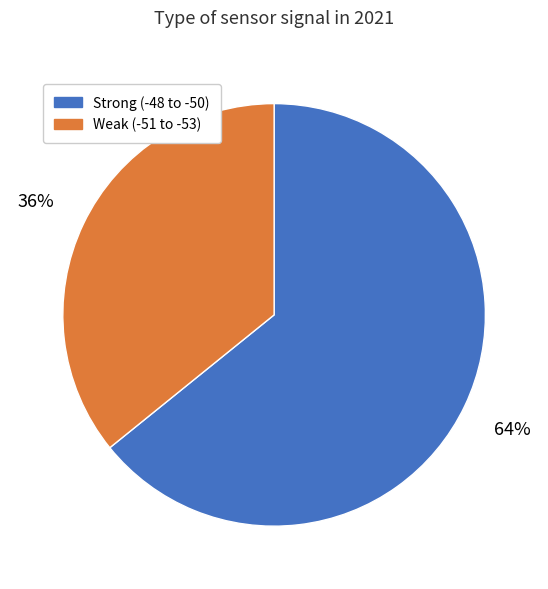

Is there a majority slice in this chart?

Yes